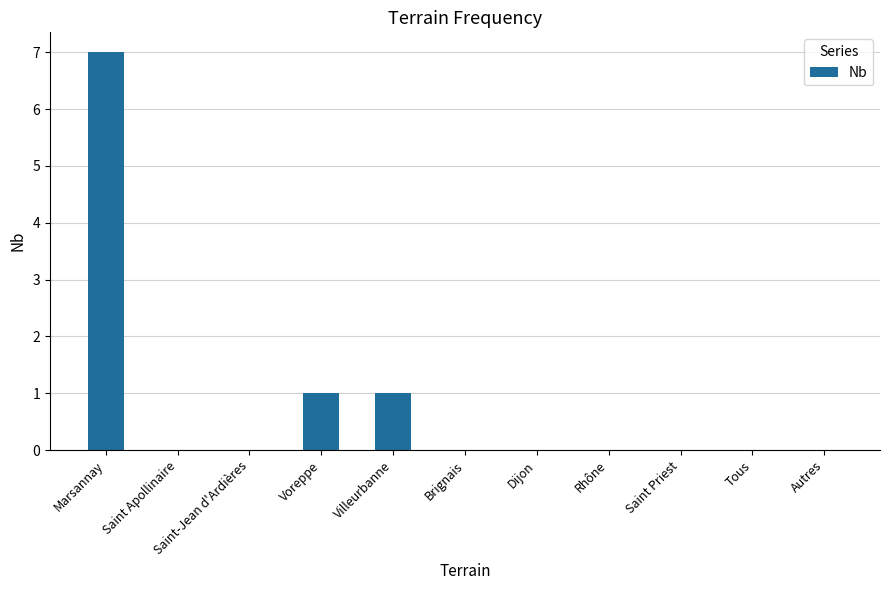

Which label corresponds to the largest value in the chart?

Marsannay